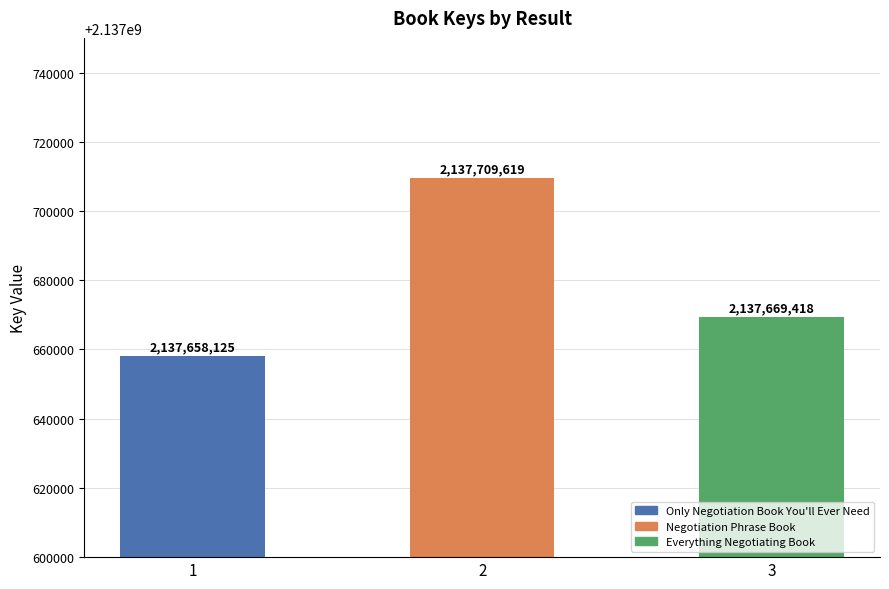

What is the sum of all values?

6413037162